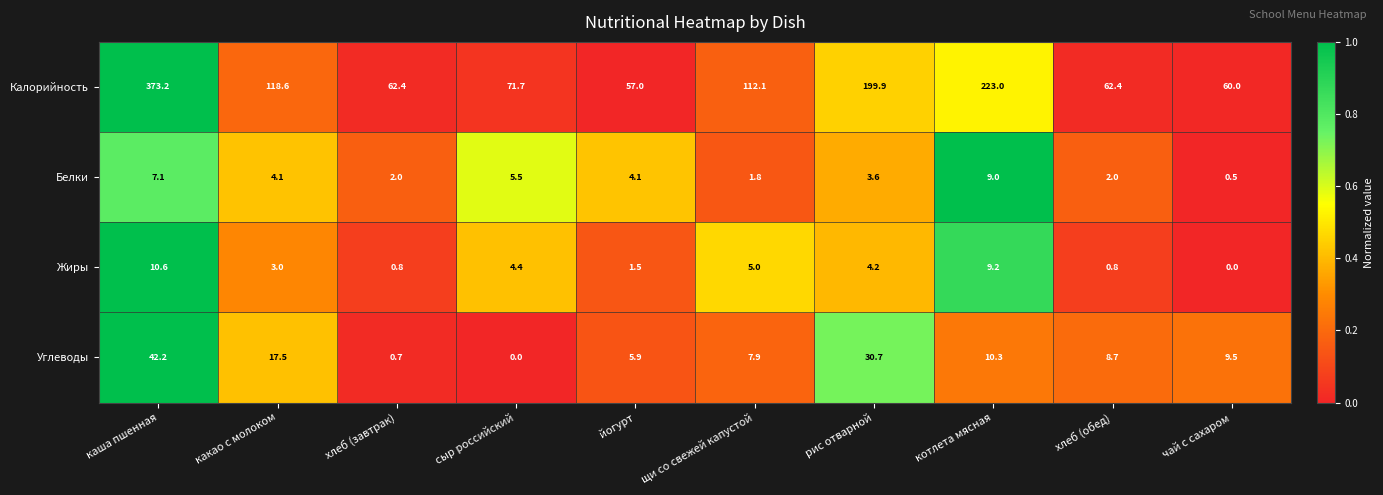

What is the total value across all series at каша пшенная?

433.1